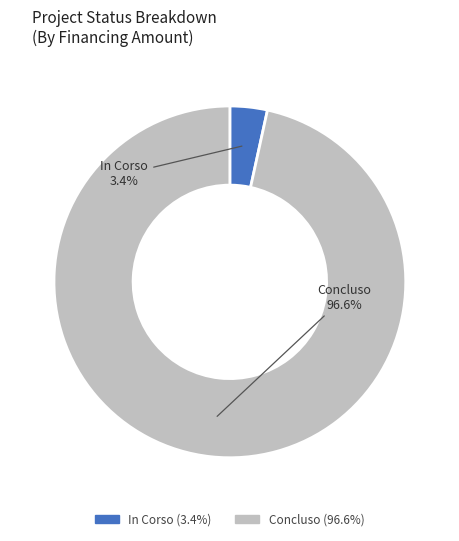

Rank the categories by value from lowest to highest.

In Corso, Concluso